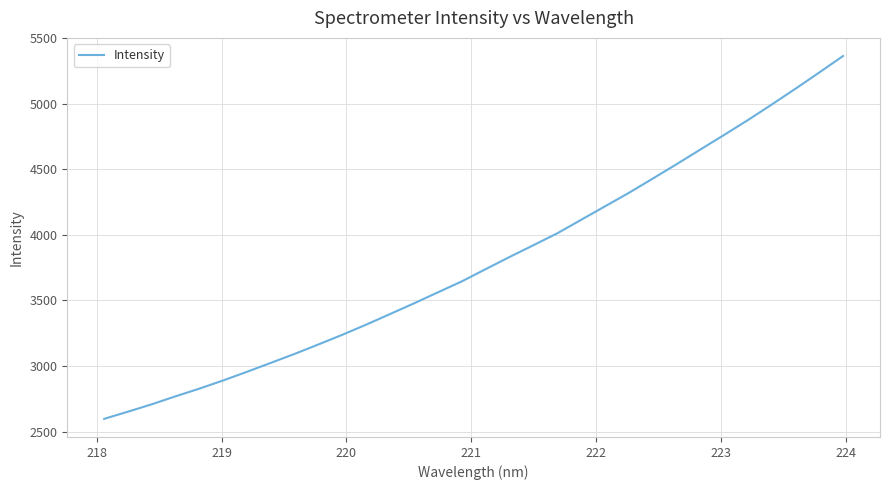

How many values are below 3739?

16